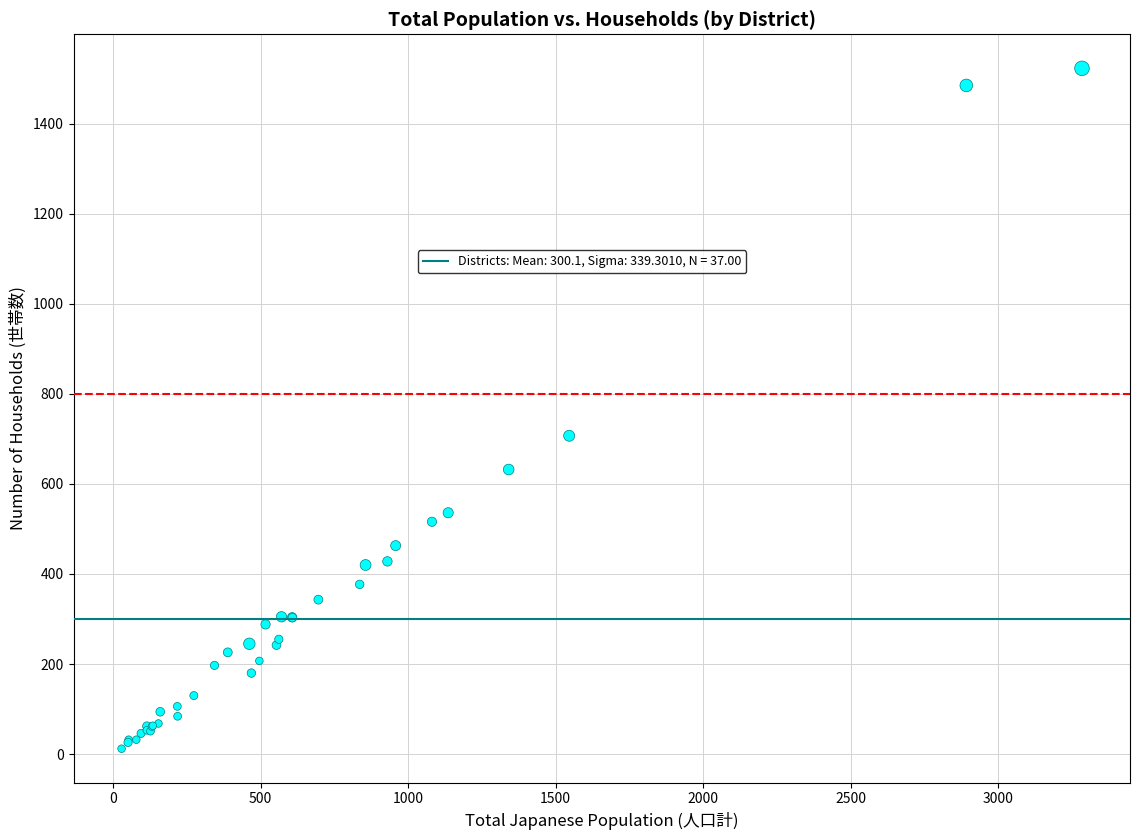

What Y value in the scatter plot is closest to 767?

707